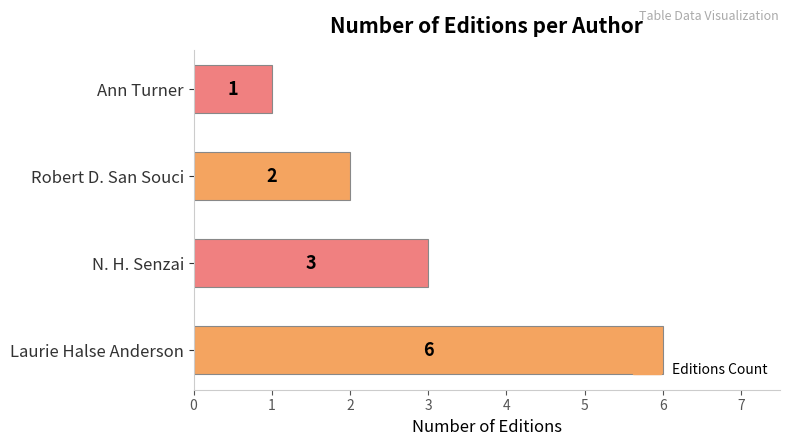

List the labels in order of value, smallest first.

Ann Turner, Robert D. San Souci, N. H. Senzai, Laurie Halse Anderson